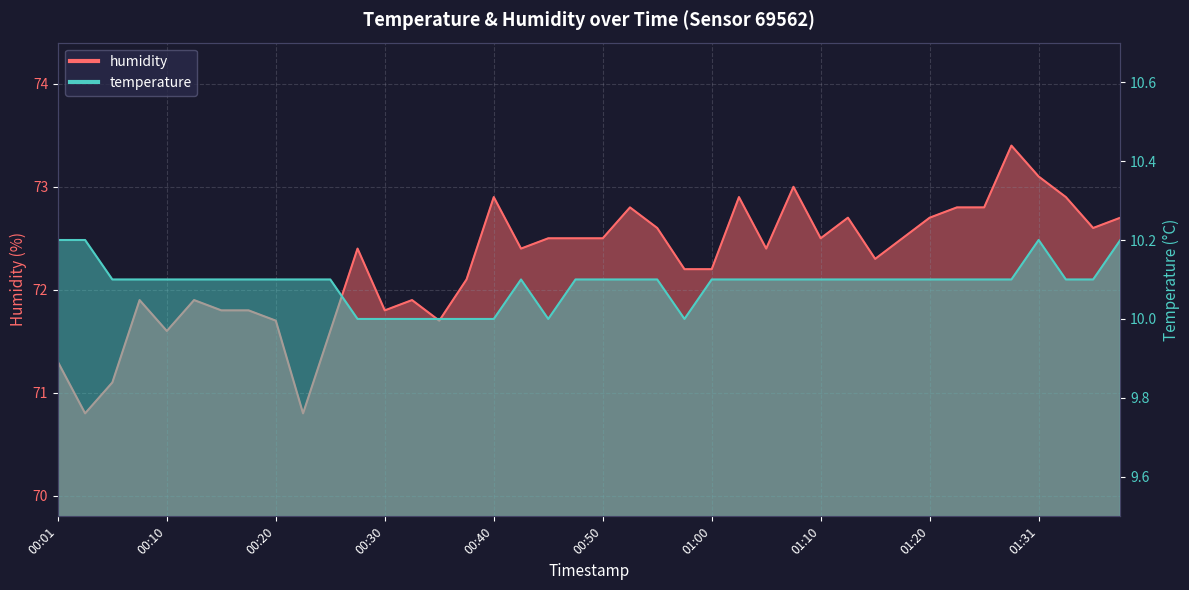

Read the humidity value at 00:55.

72.6